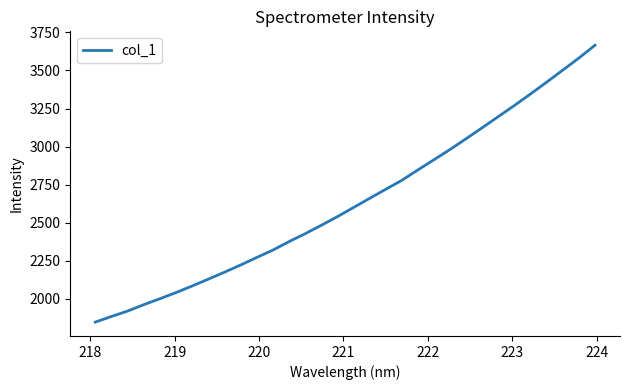

What is the smallest value displayed?

1846.8